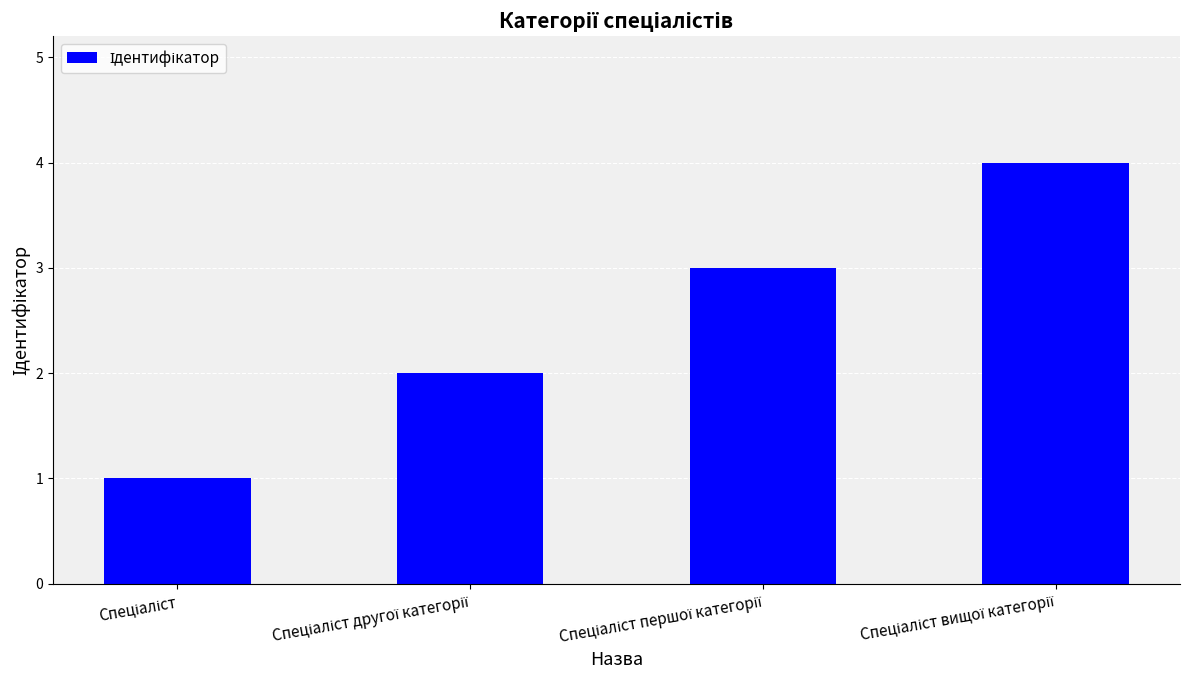

Reading left to right, list all the values displayed in this chart.

1	2	3	4